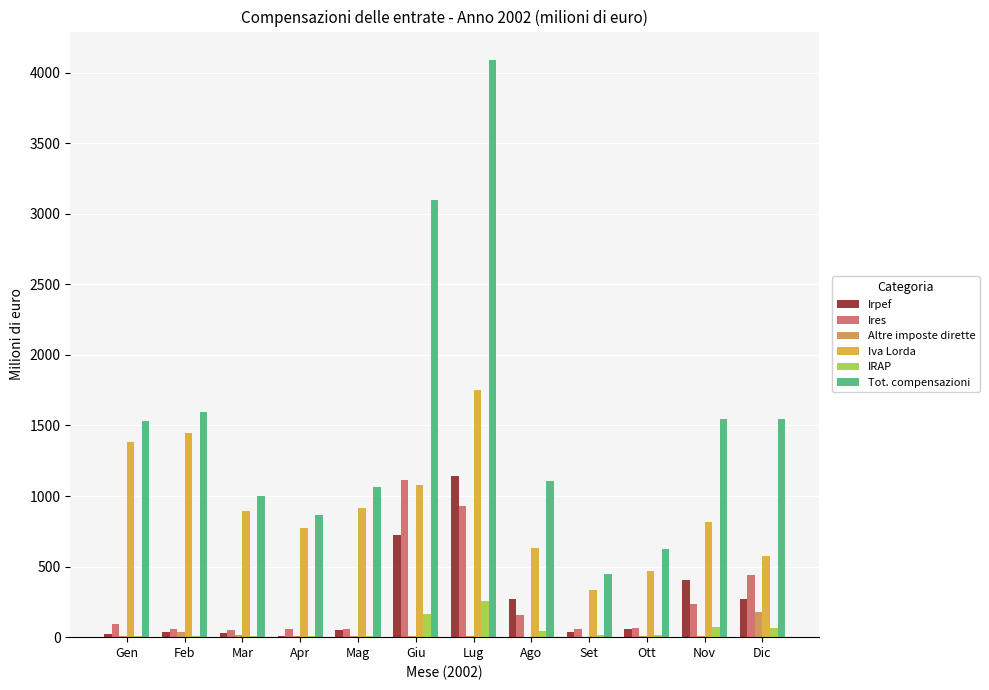

Which series has the widest spread of values?

Tot. compensazioni